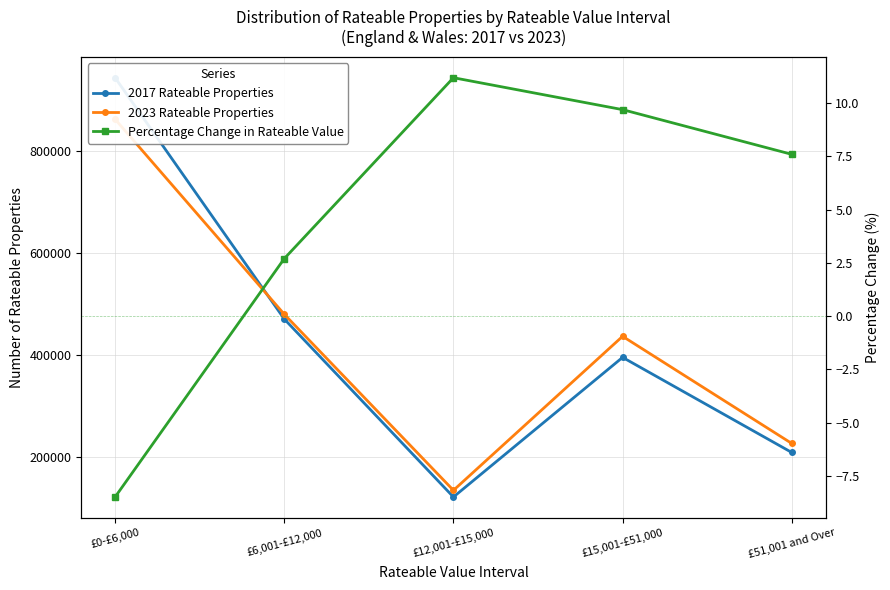

How many lines are shown in the chart?

3